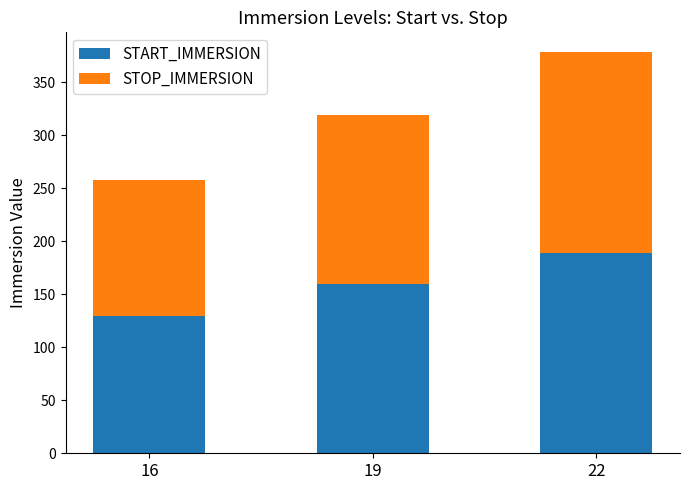

At which category is the sum across all series the highest?

22